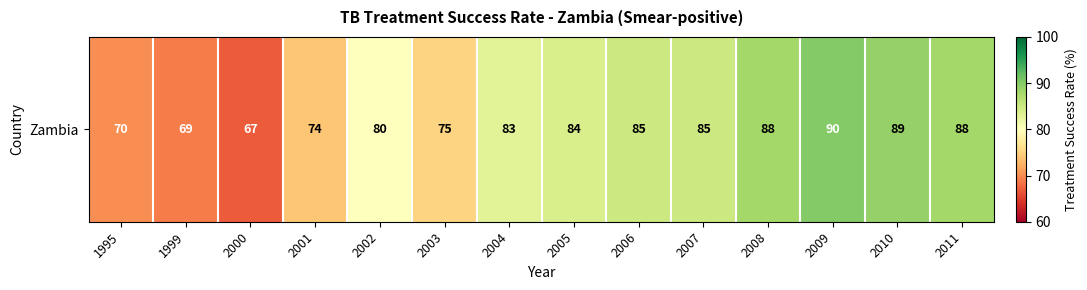

Which label corresponds to the smallest value in the chart?

2000